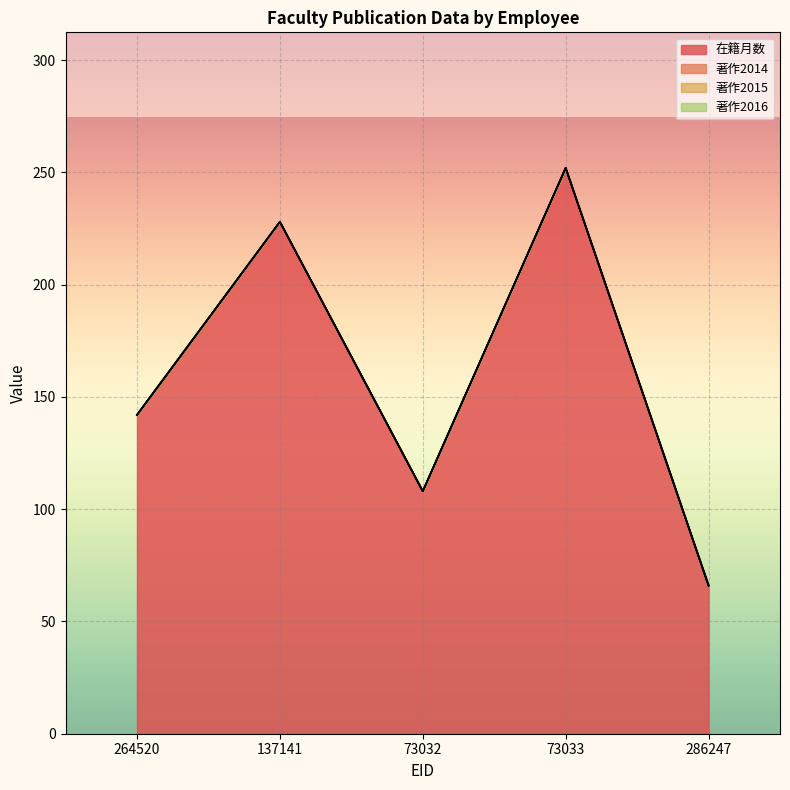

What is the difference between the maximum and minimum values in the 在籍月数 series?

186